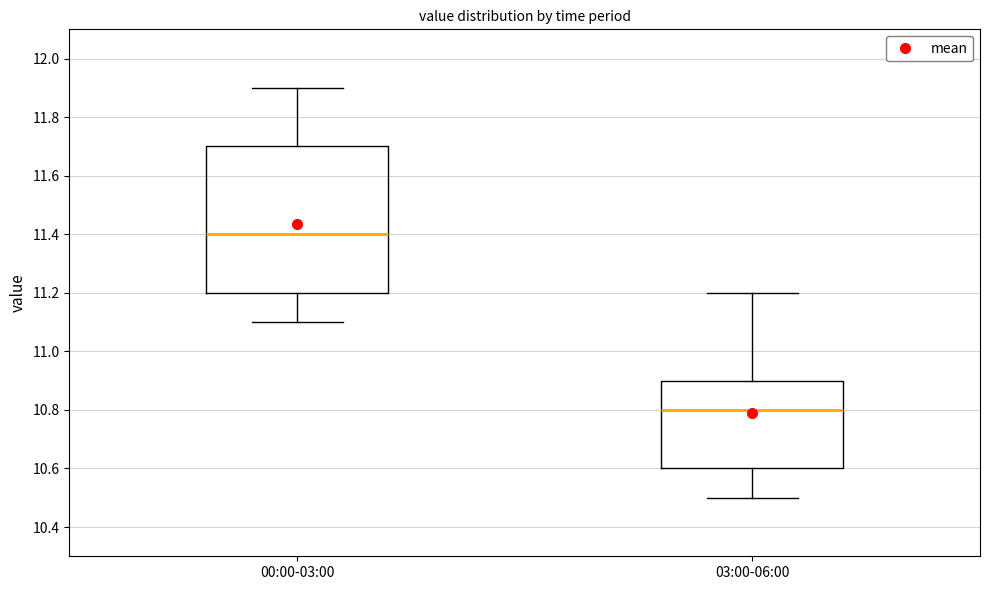

Which box is the tallest, from its lower edge to its upper edge?

00:00-03:00